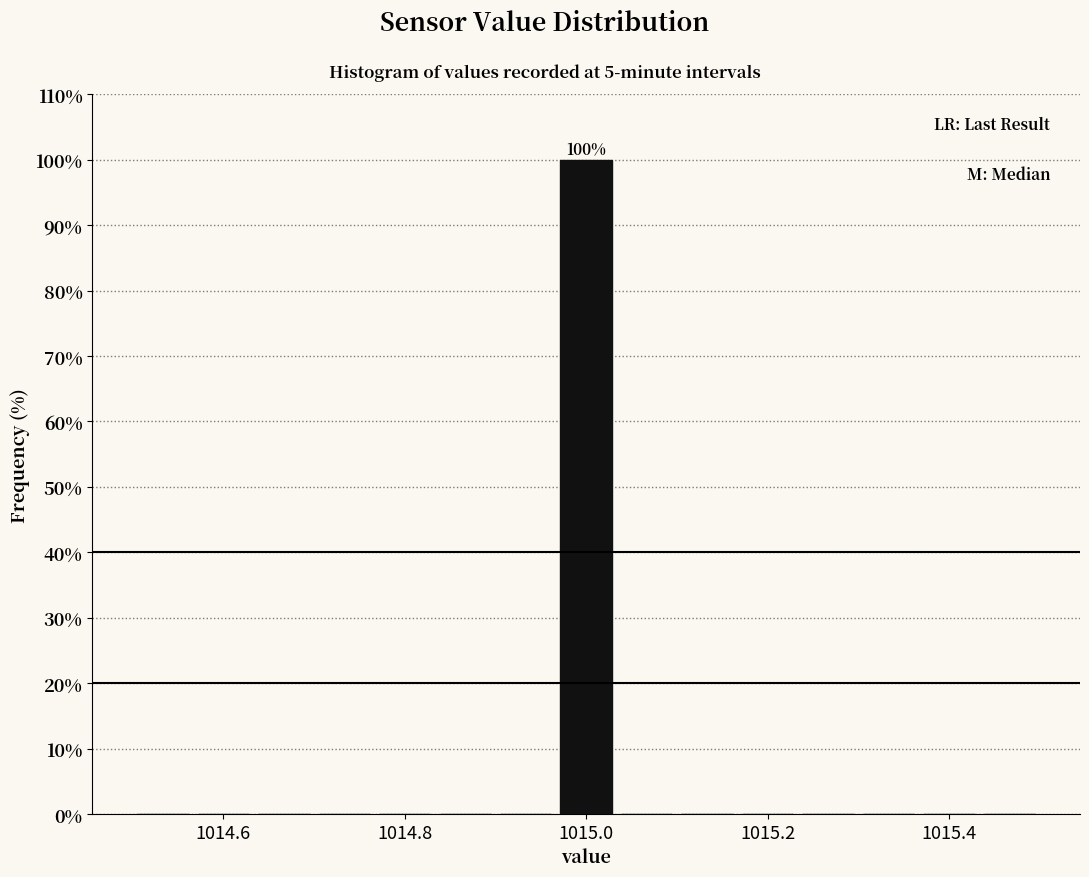

Read against the x-axis, roughly where is the centre of the tallest bar?

1015.00